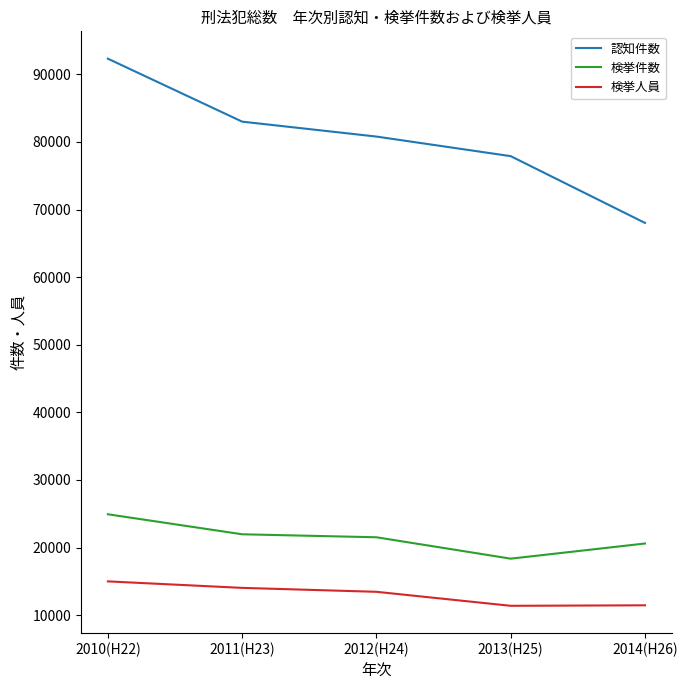

Rank the series at 2011(H23) from lowest to highest value.

検挙人員, 検挙件数, 認知件数